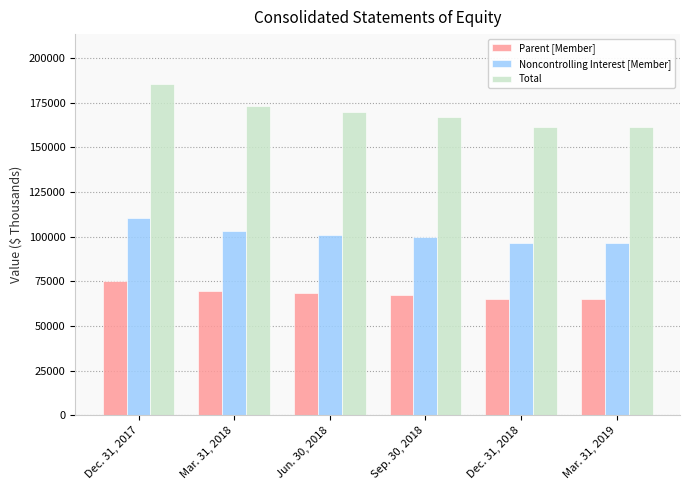

What is the difference between the maximum and second lowest values in the Noncontrolling Interest [Member] series?

14334